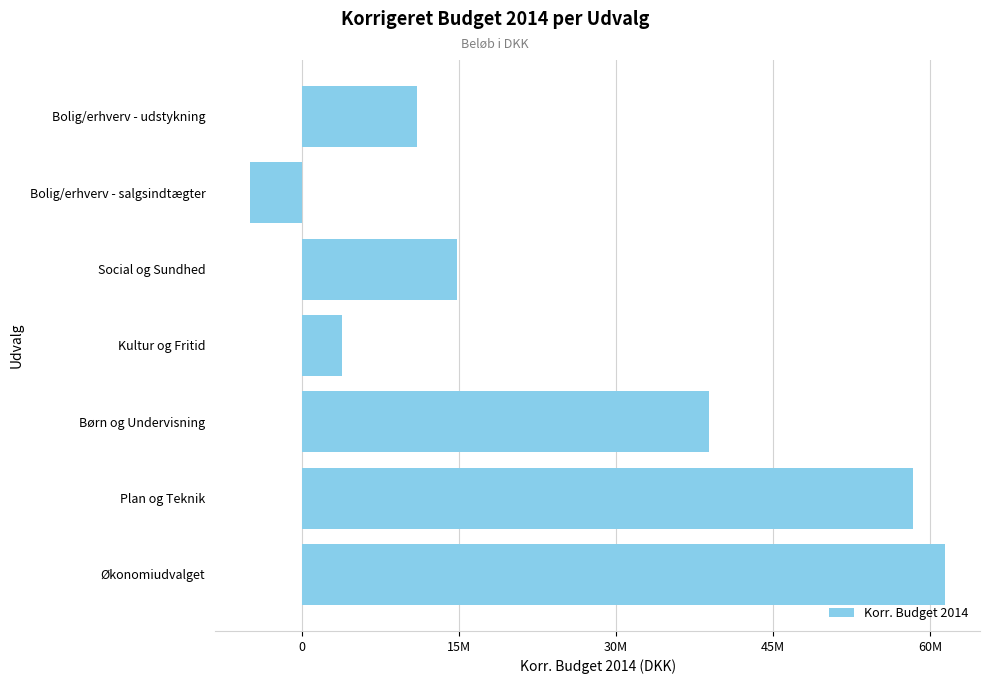

Where is the data nearest to the value 28226990?

Børn og Undervisning